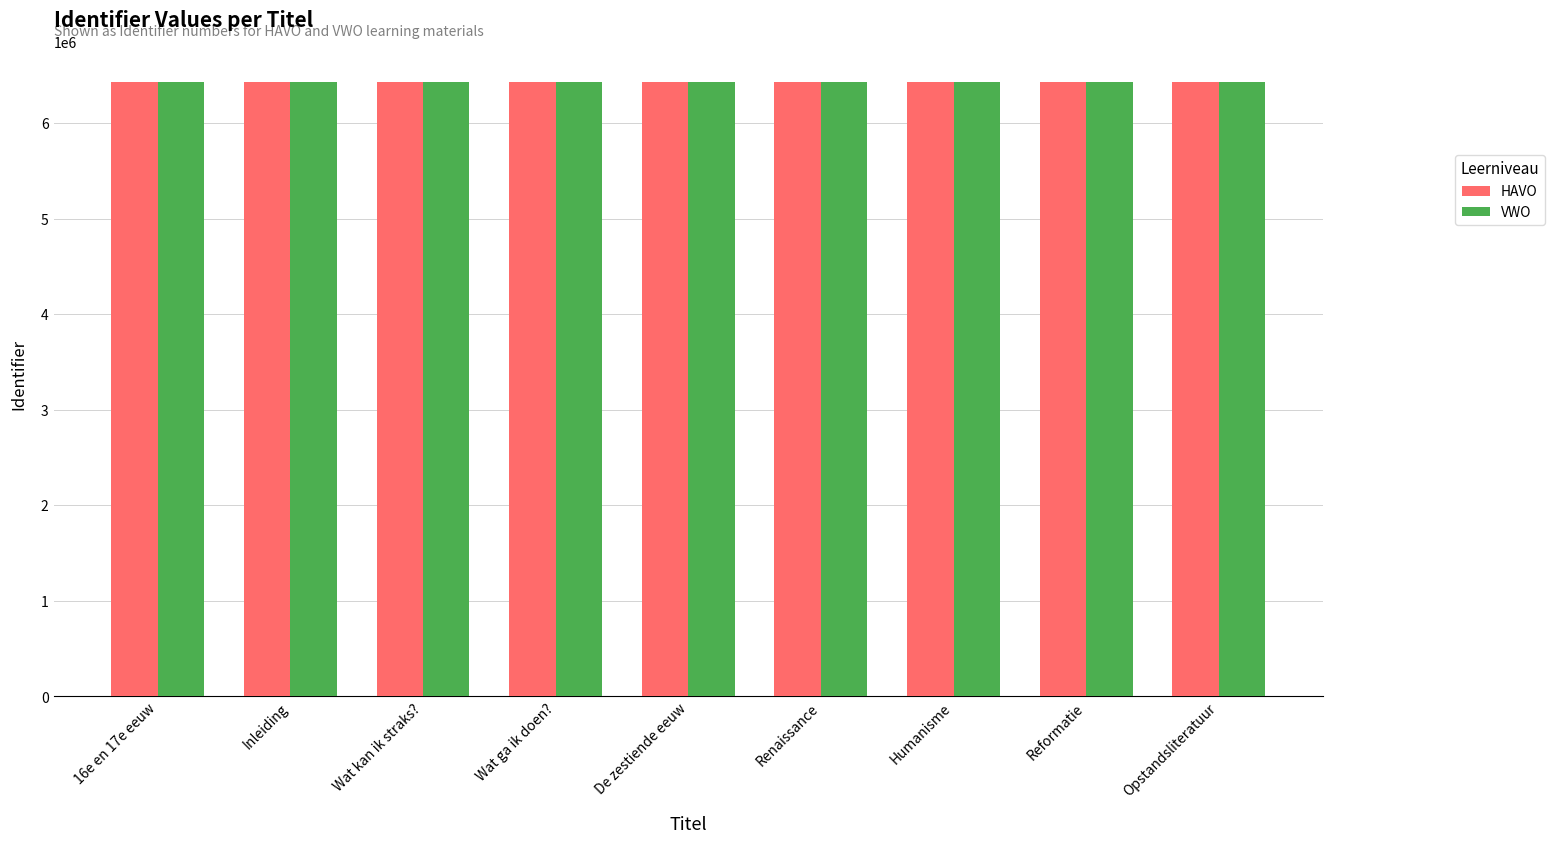

What is the smallest value displayed?

6428547